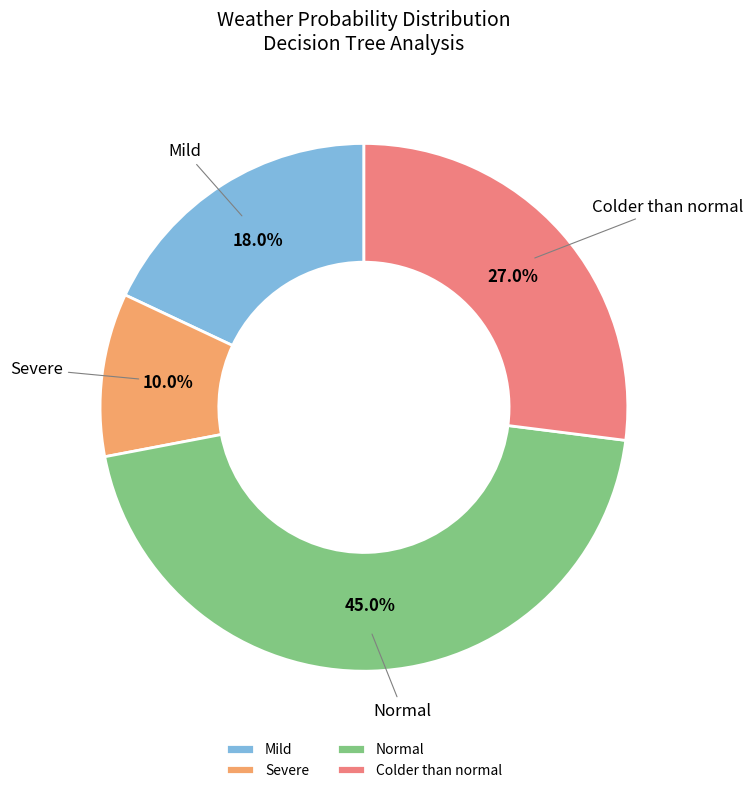

Combined, do Mild and Colder than normal account for over 50%?

No